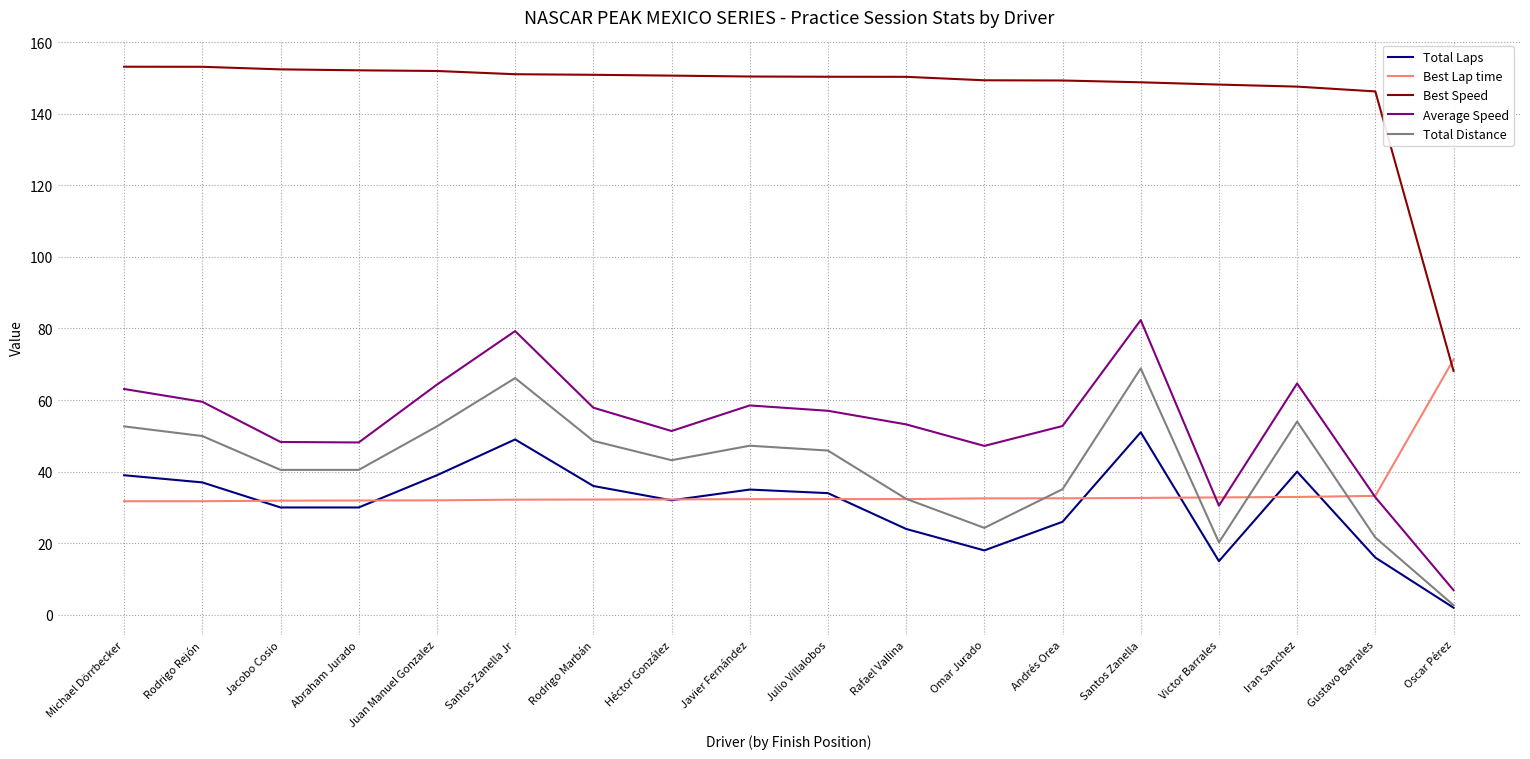

What are all the series names shown in the legend?

Total Laps, Best Lap time, Best Speed, Average Speed, Total Distance